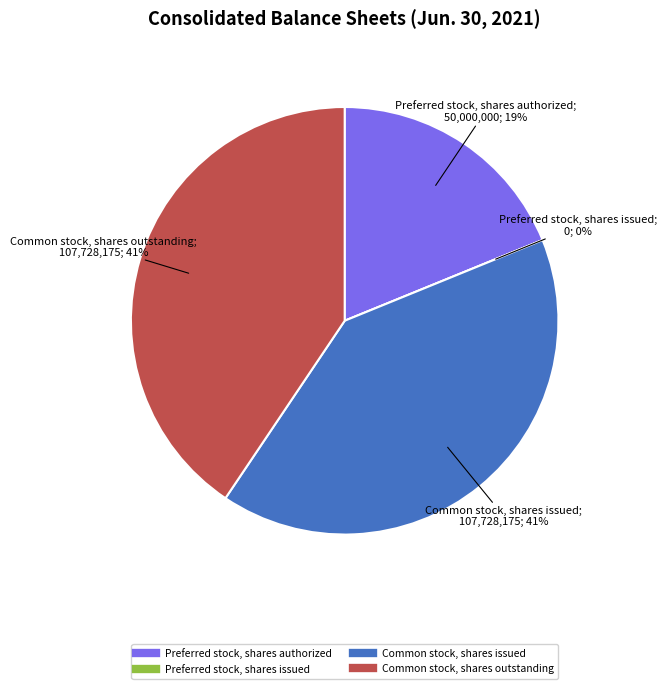

To the nearest percent, what is the difference between the Preferred stock, shares authorized and Common stock, shares outstanding slice percentages?

22%